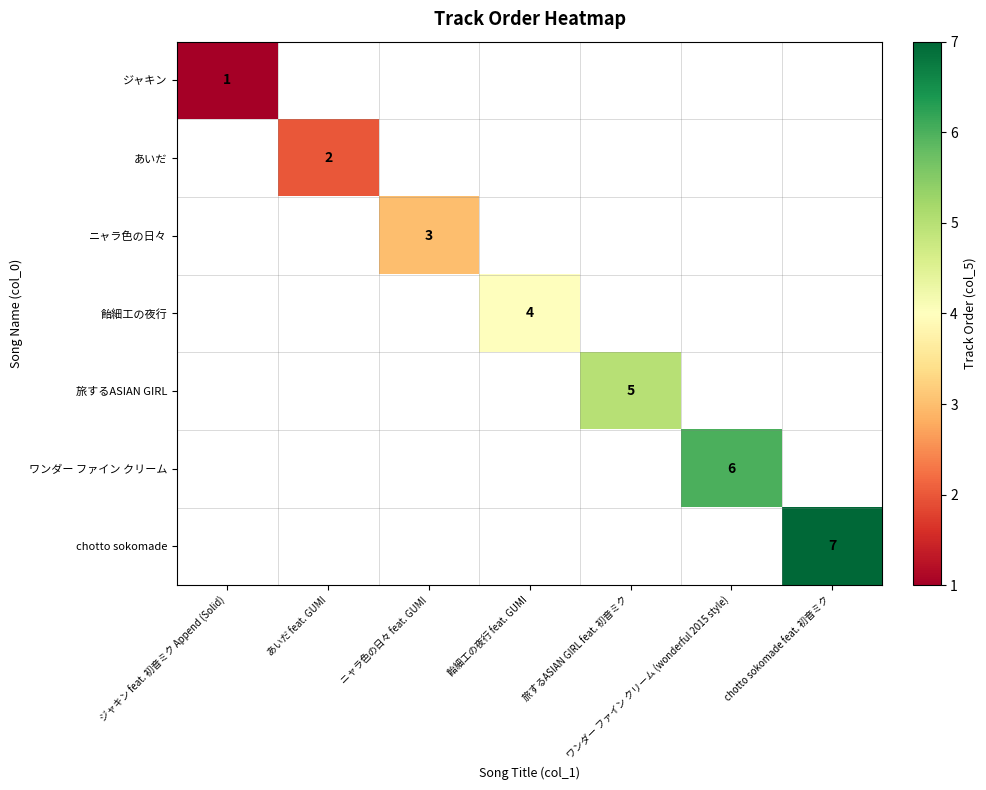

What value does the 飴細工の夜行 series have at 飴細工の夜行 feat. GUMI?

4.0